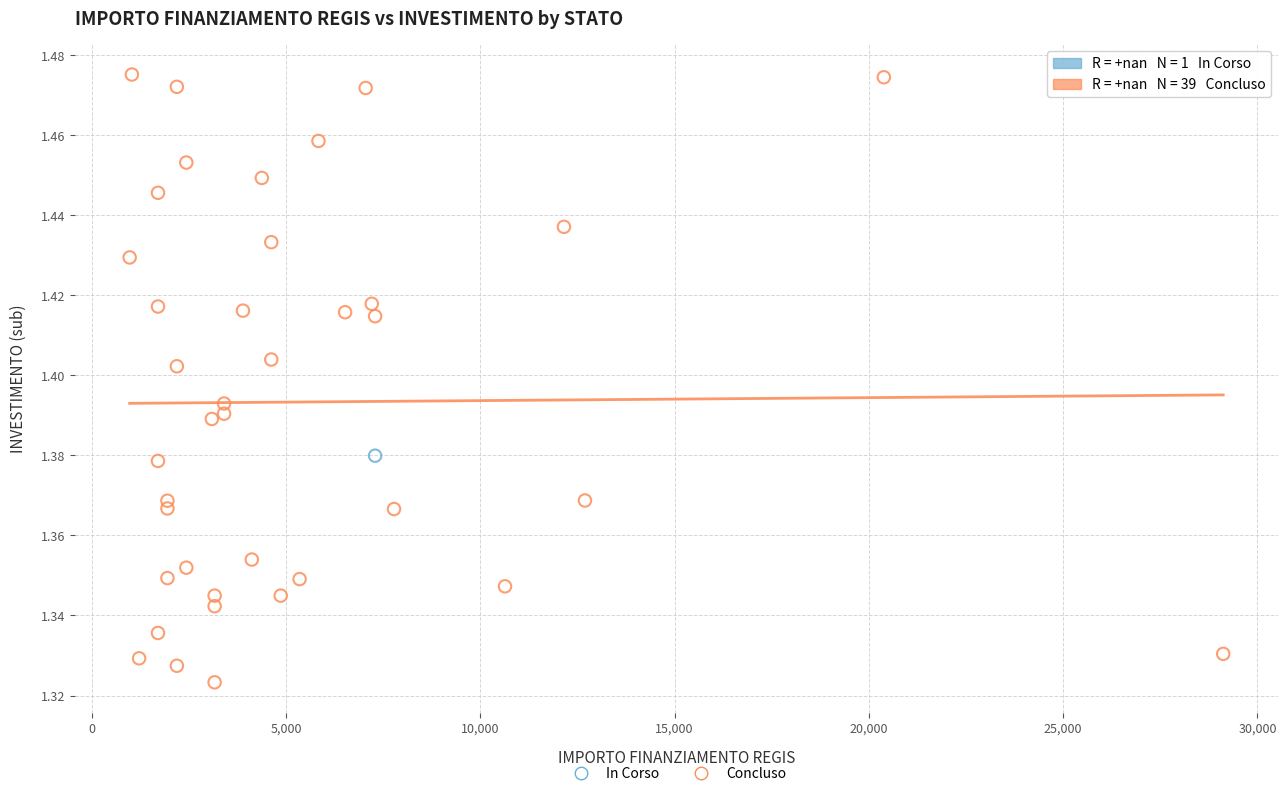

What are all the series names shown in the legend?

In Corso, Concluso